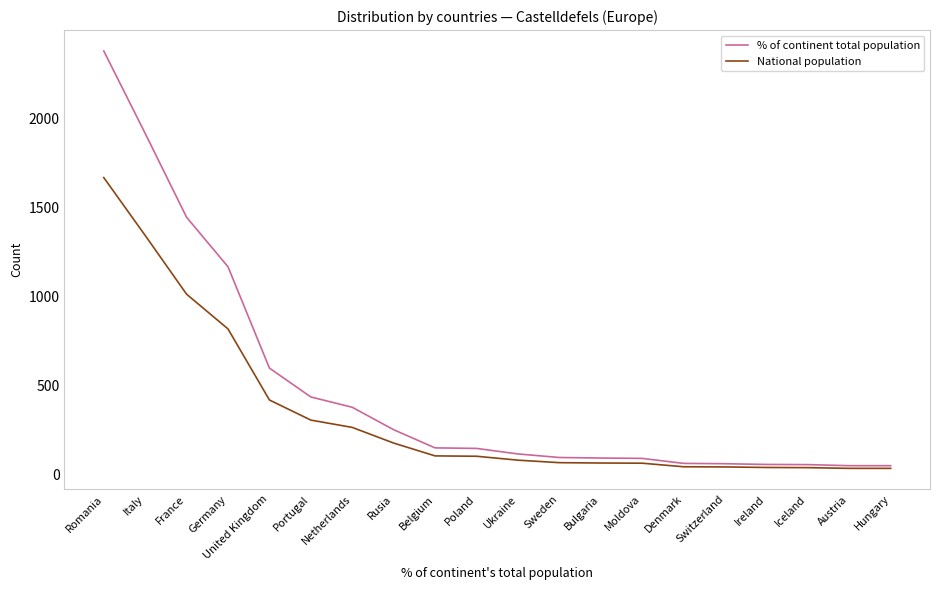

What is the smallest value displayed?

35